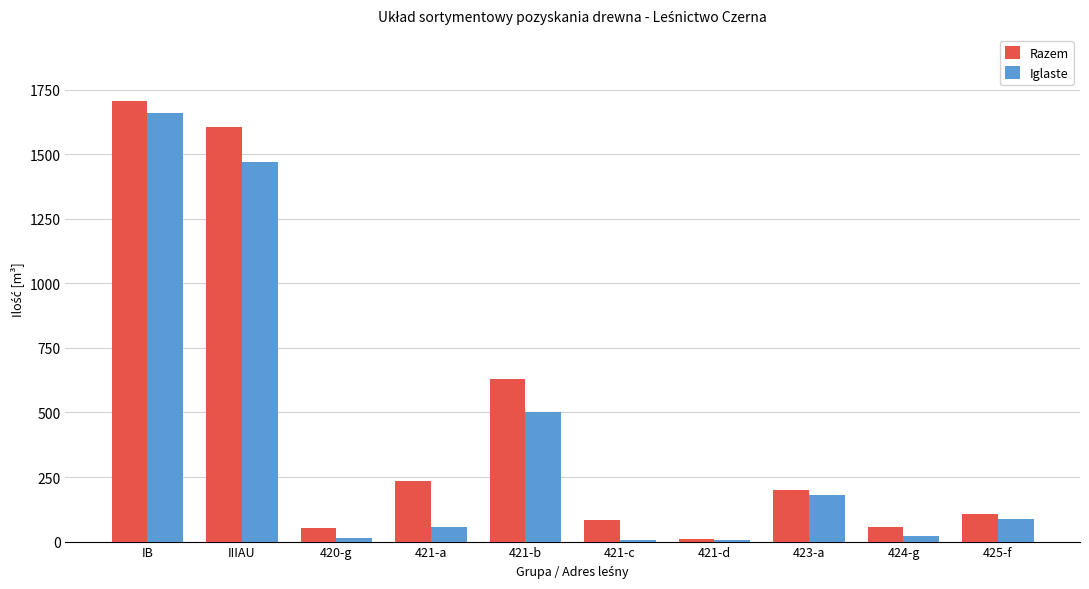

At which label does Razem first exceed 201?

IB